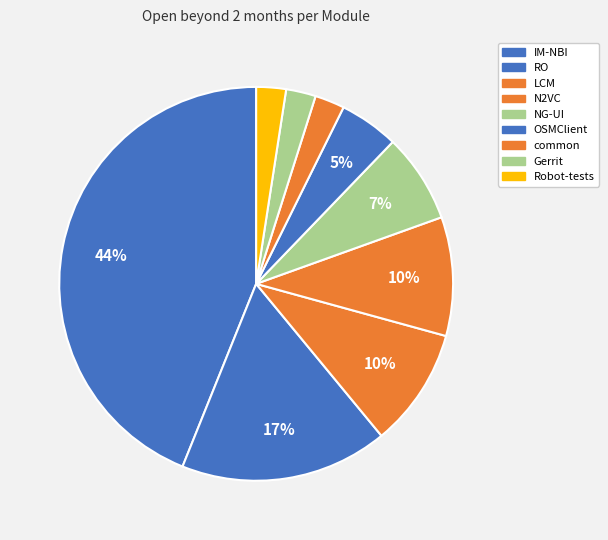

What portion of the pie excludes IM-NBI?

56.1%